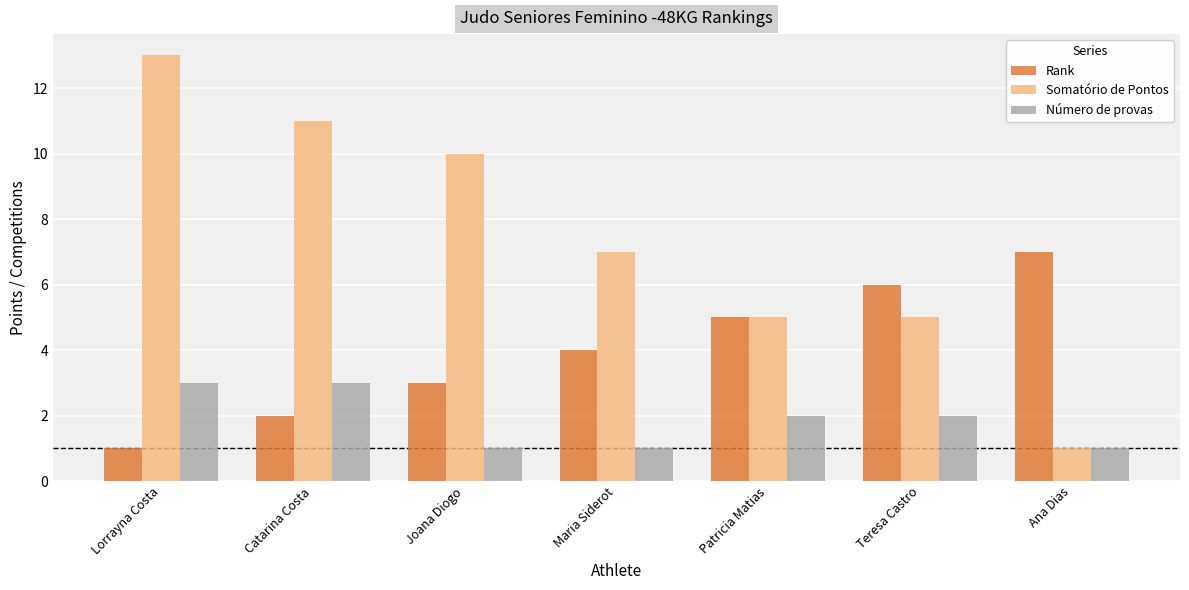

What is the minimum value for Rank?

1